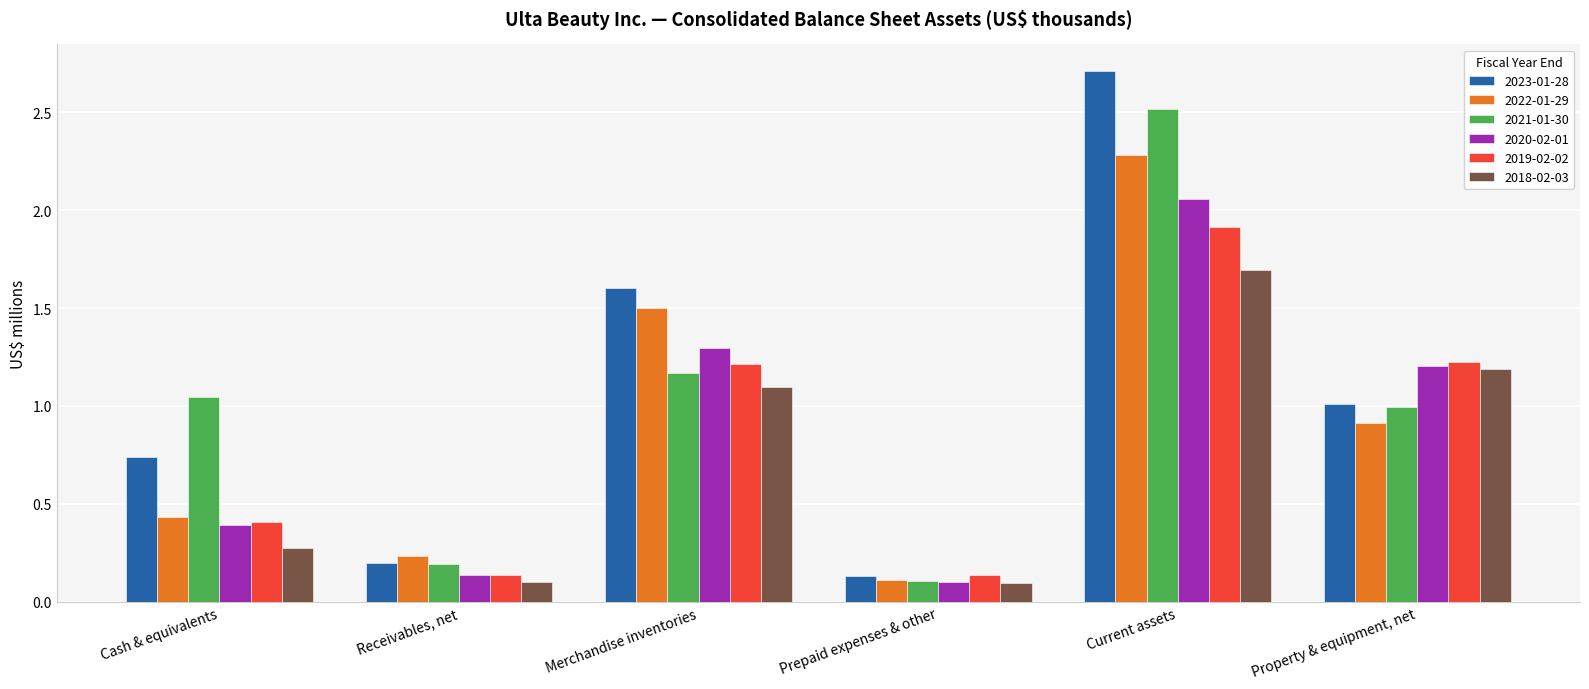

What is the sum of all 2021-01-30 values?

6.0